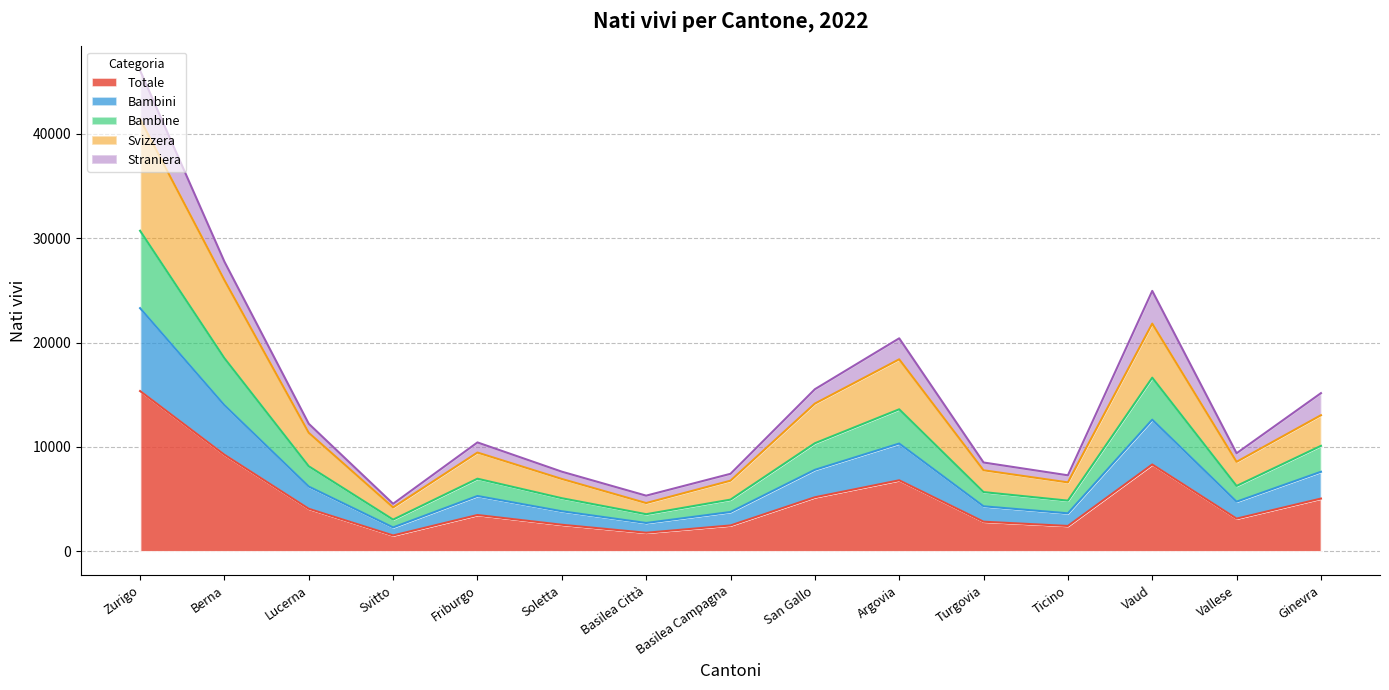

At which category is the sum across all series the highest?

Zurigo